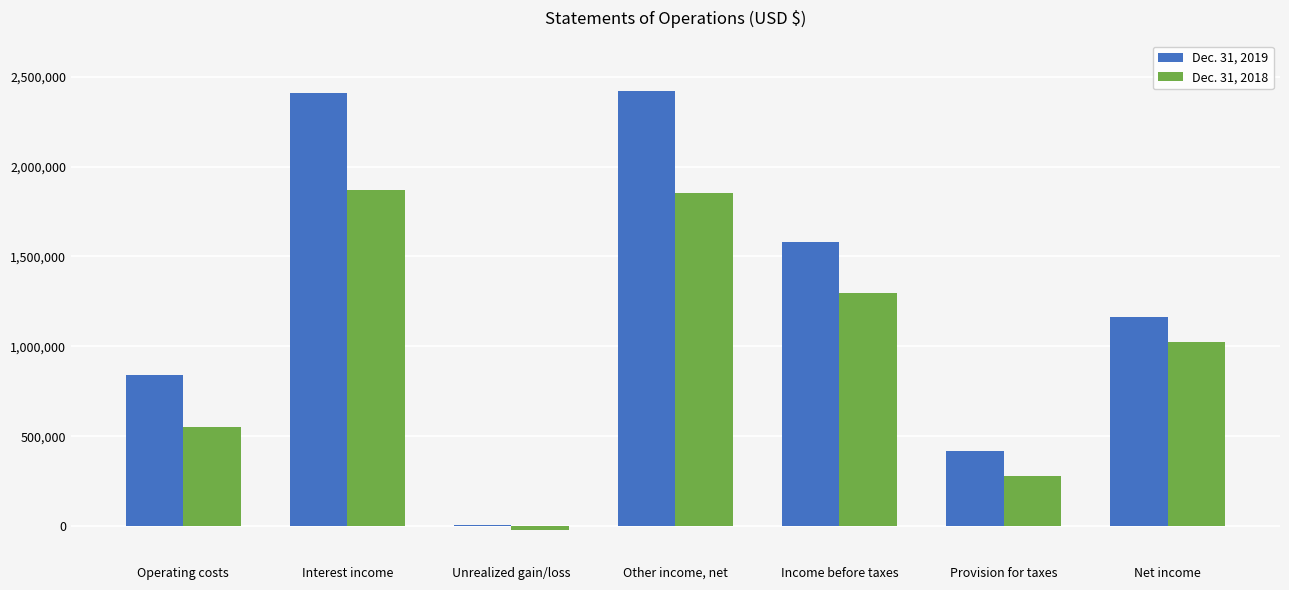

At which category does the chart reach its minimum across all series?

Unrealized gain/loss